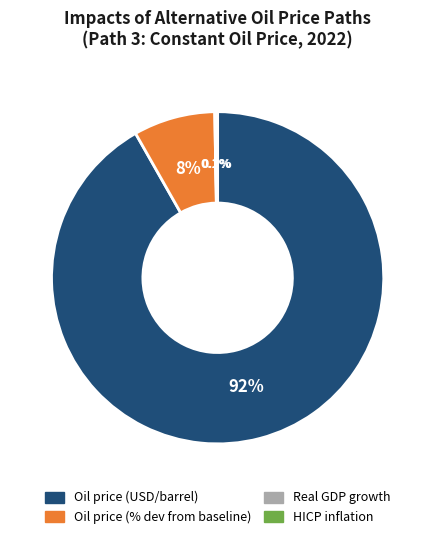

What is the largest slice in the pie chart?

Oil price (USD/barrel)